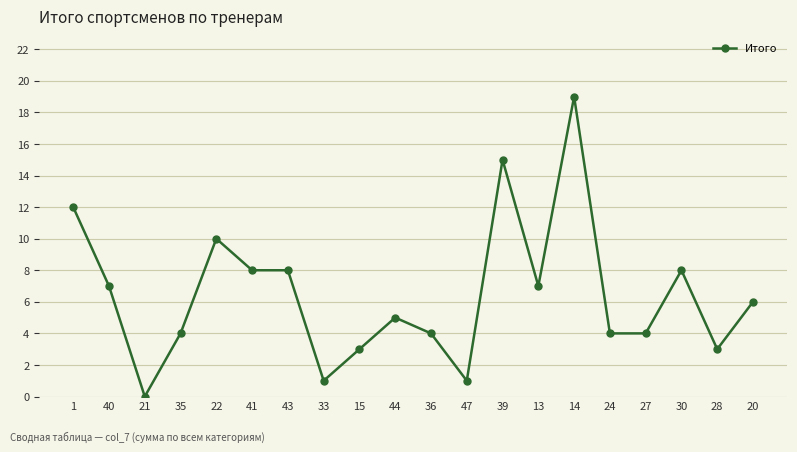

Reading left to right, extract all data points from this chart.

1=12	40=7	21=0	35=4	22=10	41=8	43=8	33=1	15=3	44=5	36=4	47=1	39=15	13=7	14=19	24=4	27=4	30=8	28=3	20=6